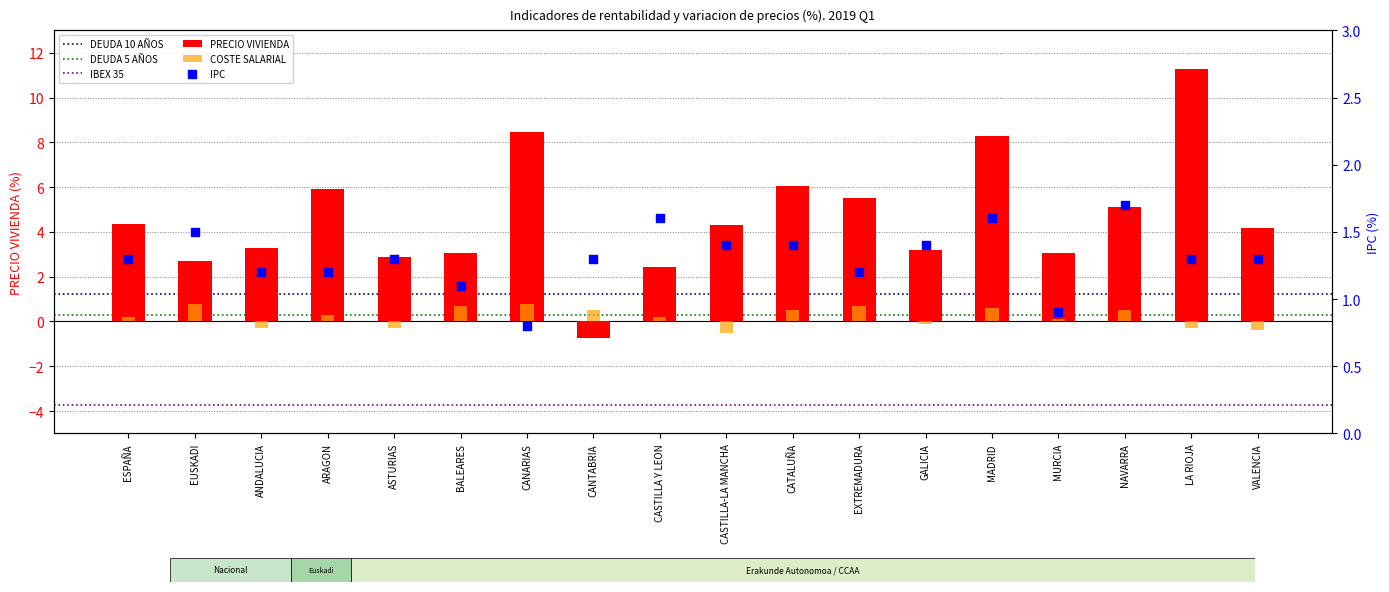

At which category is the sum across all series the highest?

LA RIOJA